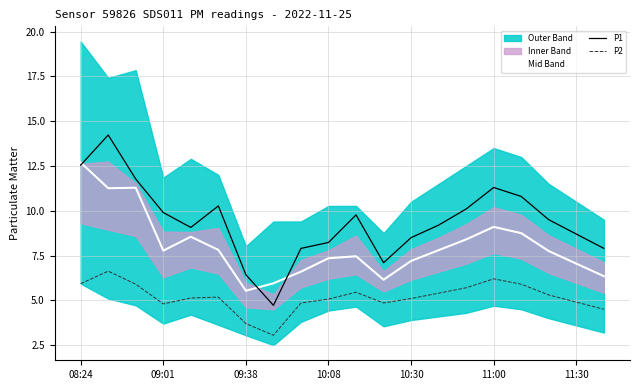

True or false: P2 and P1 cross at least once.

False